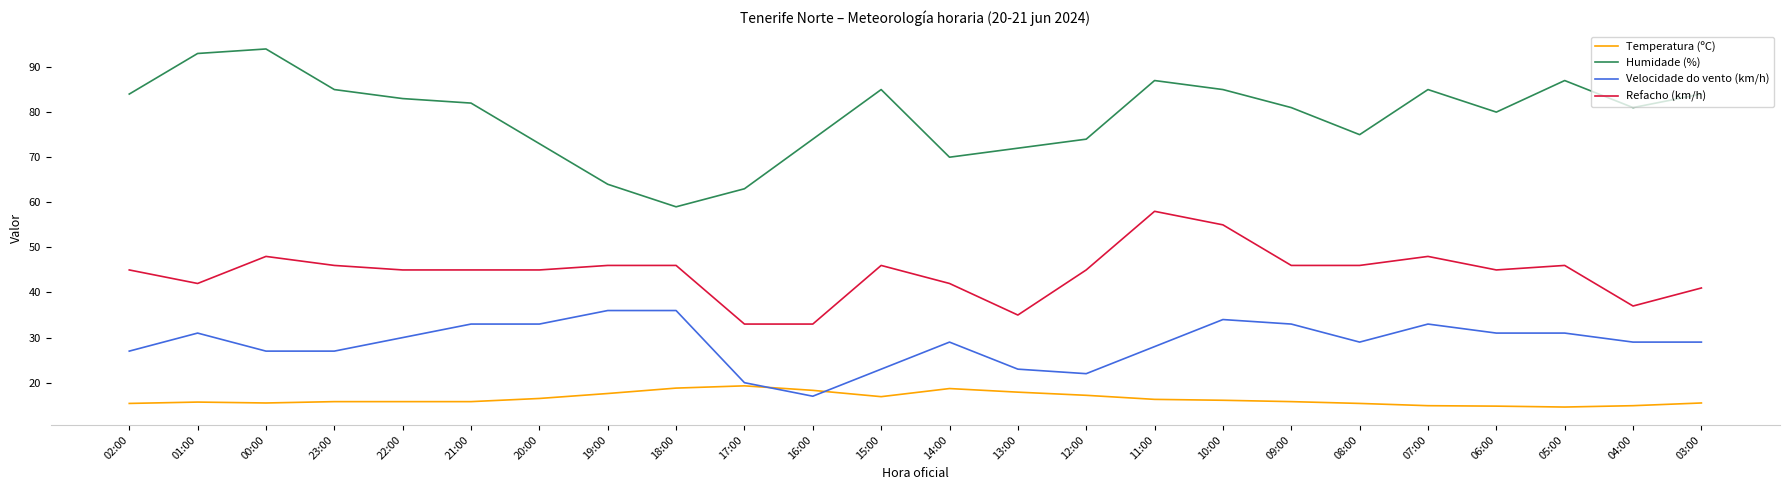

Which series has the largest range (max minus min)?

Humidade (%)